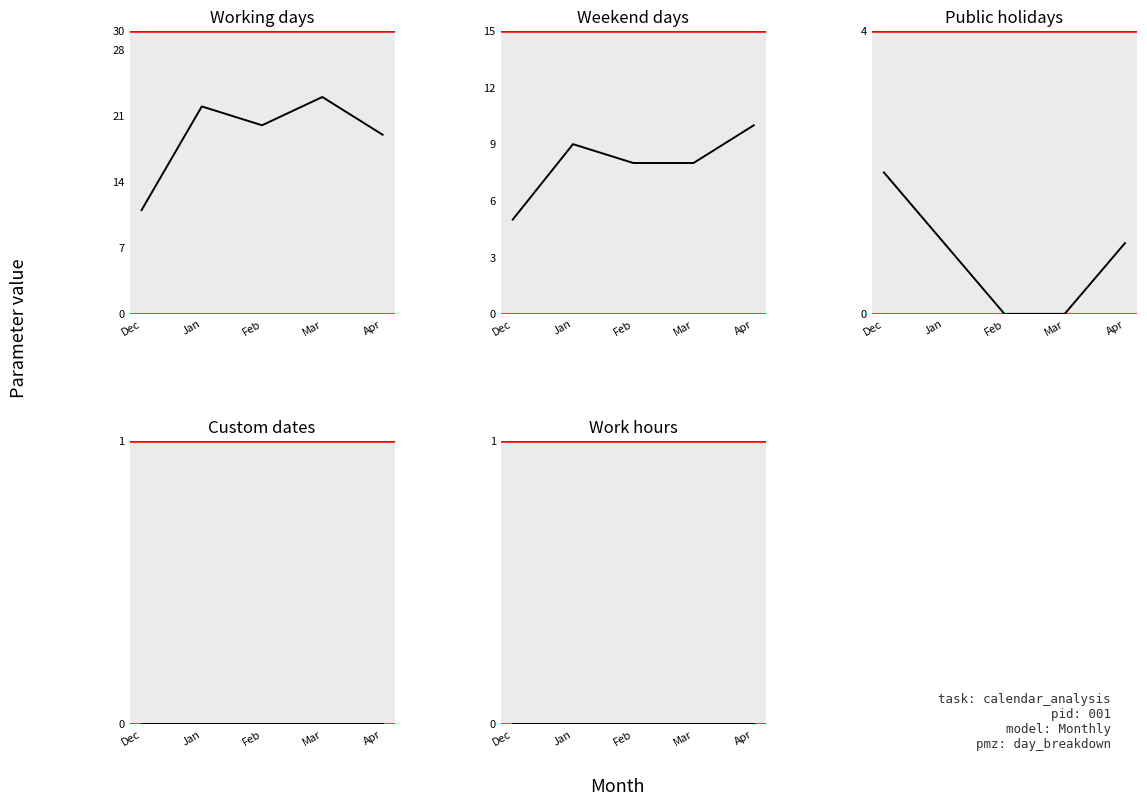

Which series has the largest total across all categories?

Working days